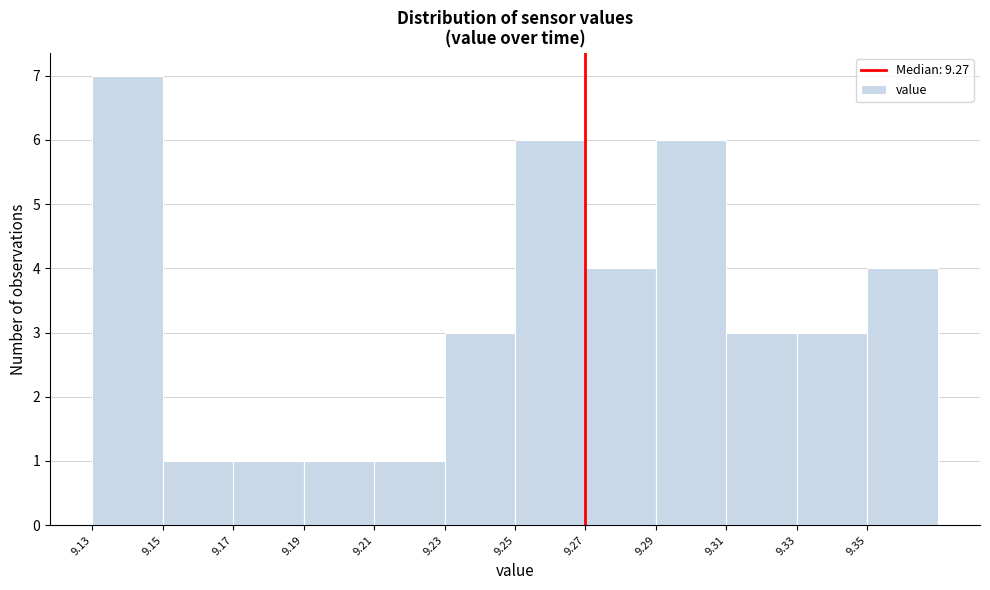

Reading left to right, extract all data points from this chart.

9.13=7	9.15=1	9.17=1	9.19=1	9.21=1	9.23=3	9.25=6	9.27=4	9.29=6	9.31=3	9.33=3	9.35=4